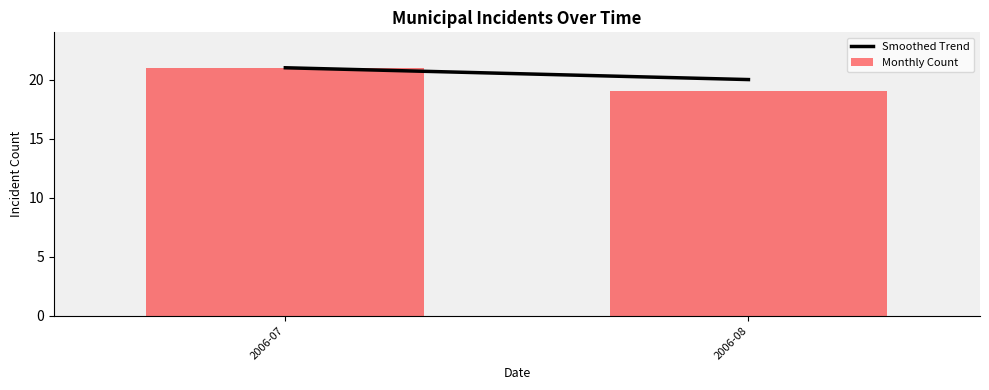

What is the value of the 1st bar from the left?

21